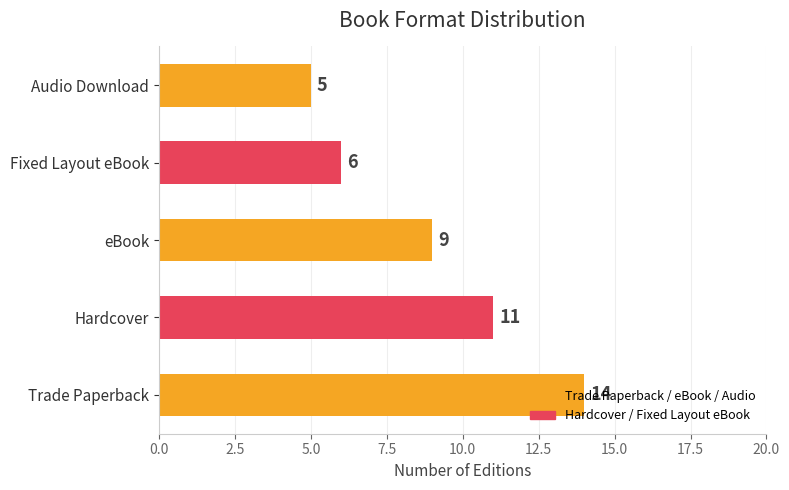

What is the ratio of the value at eBook to the value at Trade Paperback?

0.6